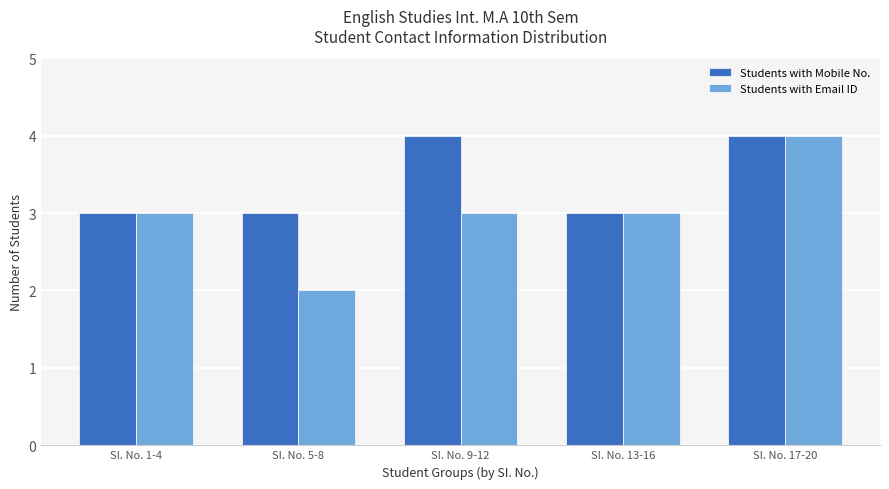

What is the label of the 3rd bar from the right?

SI. No. 9-12